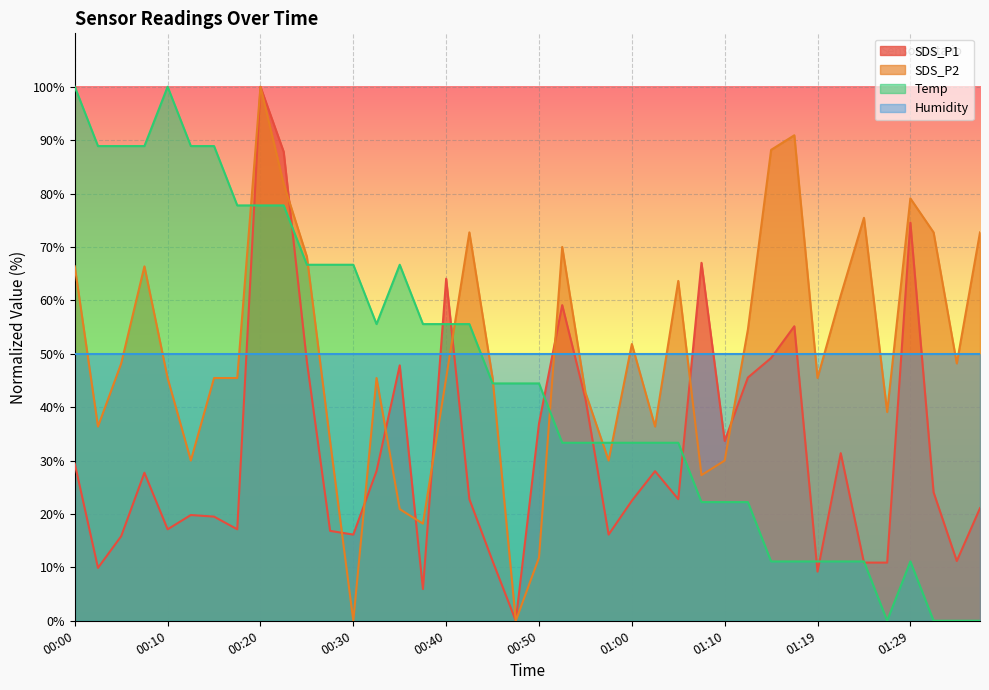

What is the greatest value displayed?

100.0